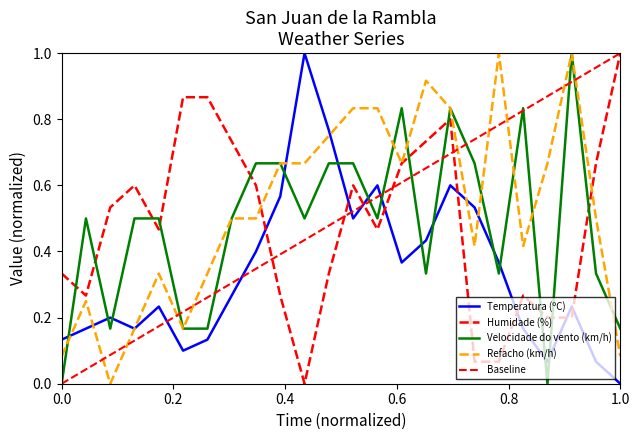

Which has a higher value, 05:00 or 22:00?

22:00